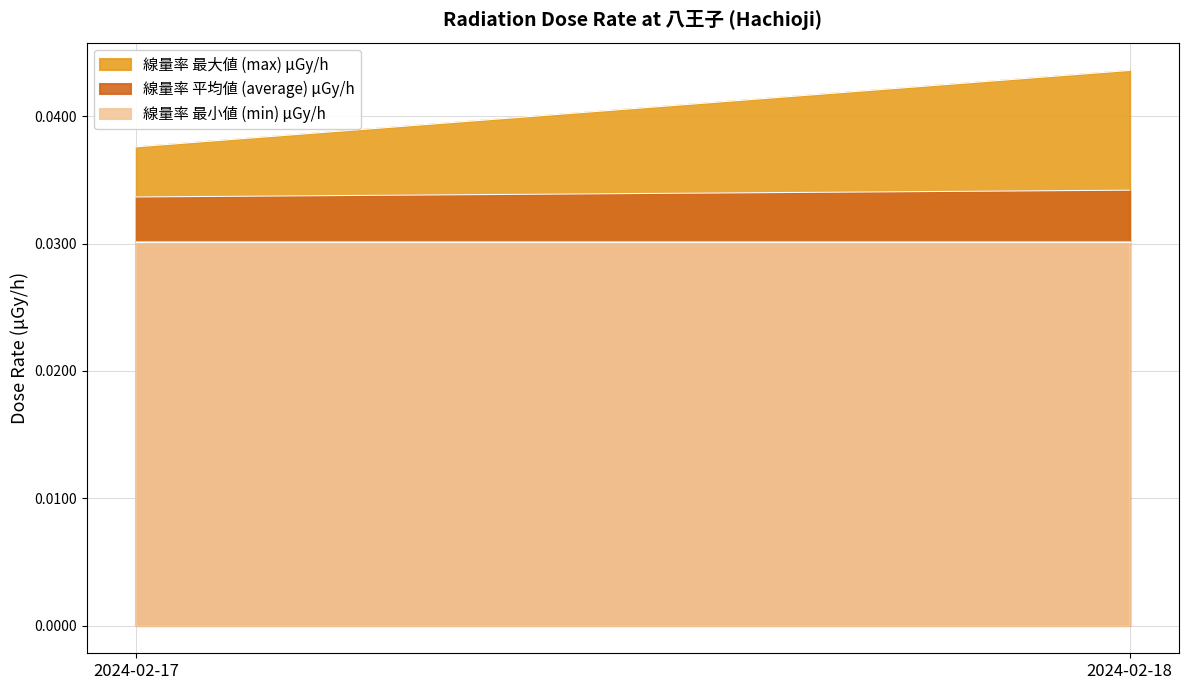

List the series in order of their overall mean, lowest first.

線量率 最小値 (min) μGy/h, 線量率 平均値 (average) μGy/h, 線量率 最大値 (max) μGy/h